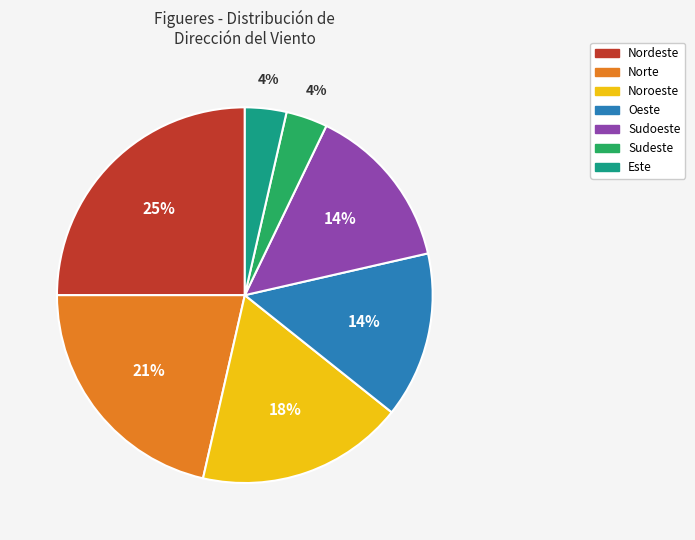

What is the largest slice in the pie chart?

Nordeste